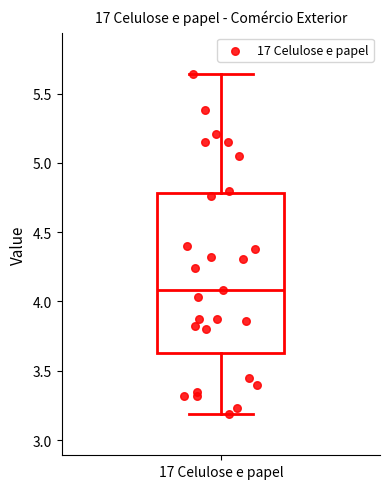

Transcribe this box plot: give where the median line is, the range the box spans, and where the two whiskers end, as read against the y-axis. The values are not printed on the chart, so give them approximately, as read against the axis.

median 4.10, box 3.65 to 4.80, whiskers 3.20 to 5.65